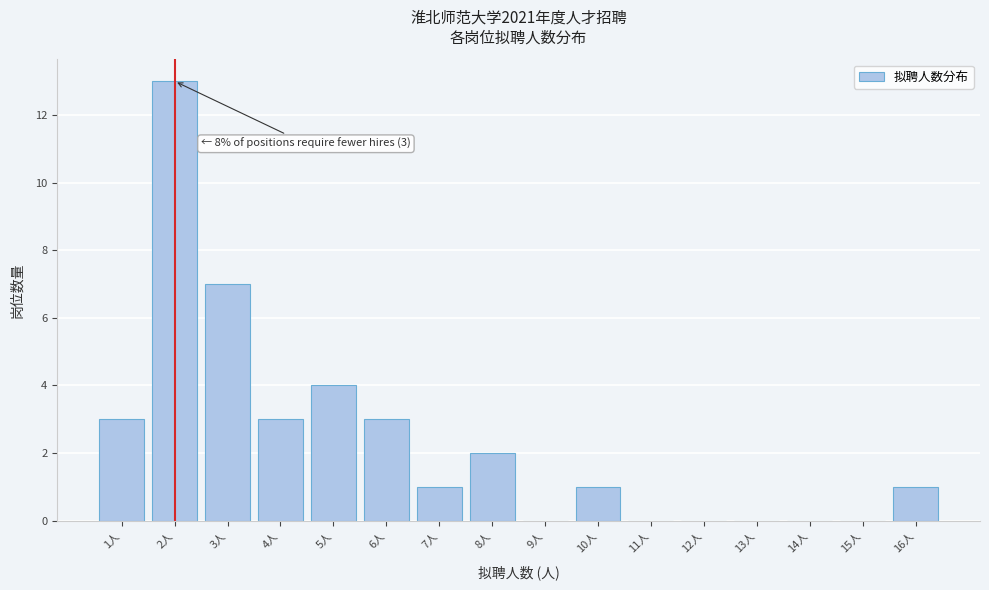

Which range on the x-axis has the tallest bar?

1.5 to 2.5